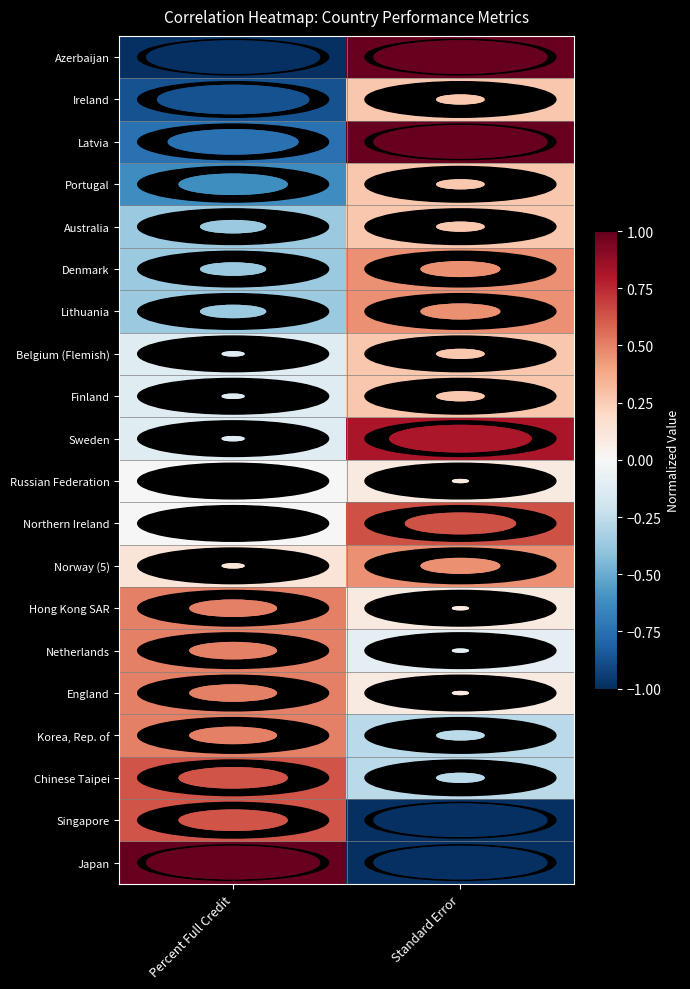

Reading right to left, transcribe all the data shown in this chart.

Japan: Standard Error=-1.0	Percent Full Credit=1.0
Singapore: Standard Error=-1.0	Percent Full Credit=0.6
Chinese Taipei: Standard Error=-0.3	Percent Full Credit=0.6
Korea, Rep. of: Standard Error=-0.3	Percent Full Credit=0.5
England: Standard Error=0.1	Percent Full Credit=0.5
Netherlands: Standard Error=-0.1	Percent Full Credit=0.5
Hong Kong SAR: Standard Error=0.1	Percent Full Credit=0.5
Norway (5): Standard Error=0.5	Percent Full Credit=0.1
Northern Ireland: Standard Error=0.6	Percent Full Credit=0.0
Russian Federation: Standard Error=0.1	Percent Full Credit=0.0
Sweden: Standard Error=0.8	Percent Full Credit=-0.1
Finland: Standard Error=0.3	Percent Full Credit=-0.1
Belgium (Flemish): Standard Error=0.3	Percent Full Credit=-0.1
Lithuania: Standard Error=0.5	Percent Full Credit=-0.4
Denmark: Standard Error=0.5	Percent Full Credit=-0.4
Australia: Standard Error=0.3	Percent Full Credit=-0.4
Portugal: Standard Error=0.3	Percent Full Credit=-0.6
Latvia: Standard Error=1.0	Percent Full Credit=-0.8
Ireland: Standard Error=0.3	Percent Full Credit=-0.9
Azerbaijan: Standard Error=1.0	Percent Full Credit=-1.0